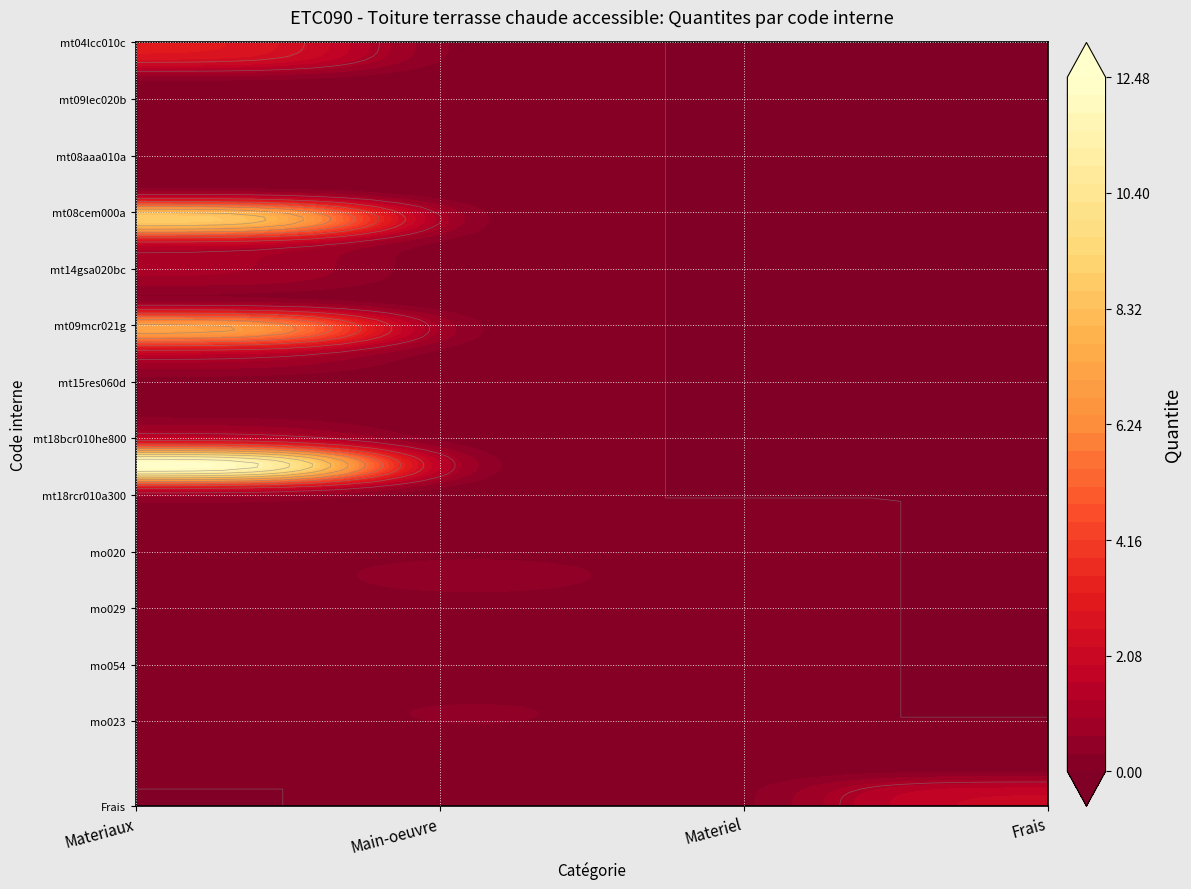

Where is the data nearest to the value 7?

mt09mcr021g